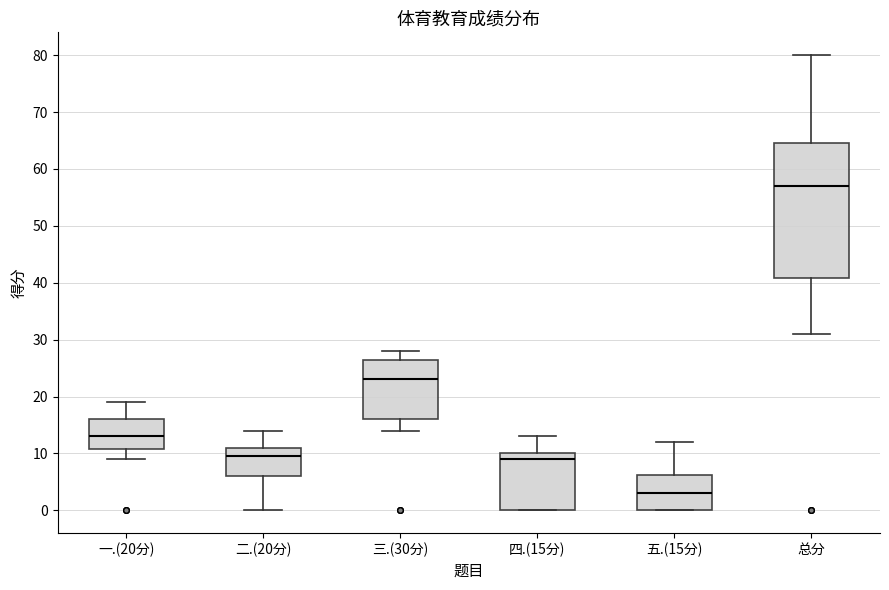

Reading left to right, read every box against the y-axis: the position of its median line, the range the box covers, and the ends of its whiskers. The values are not printed on the chart, so give them approximately, as read against the axis.

一.(20分): median 13, box 11 to 16, whiskers 9 to 19
二.(20分): median 10, box 6 to 11, whiskers 0 to 14
三.(30分): median 23, box 16 to 27, whiskers 14 to 28
四.(15分): median 9, box 0 to 10, whiskers 0 to 13
五.(15分): median 3, box 0 to 6, whiskers 0 to 12
总分: median 57, box 41 to 65, whiskers 31 to 80